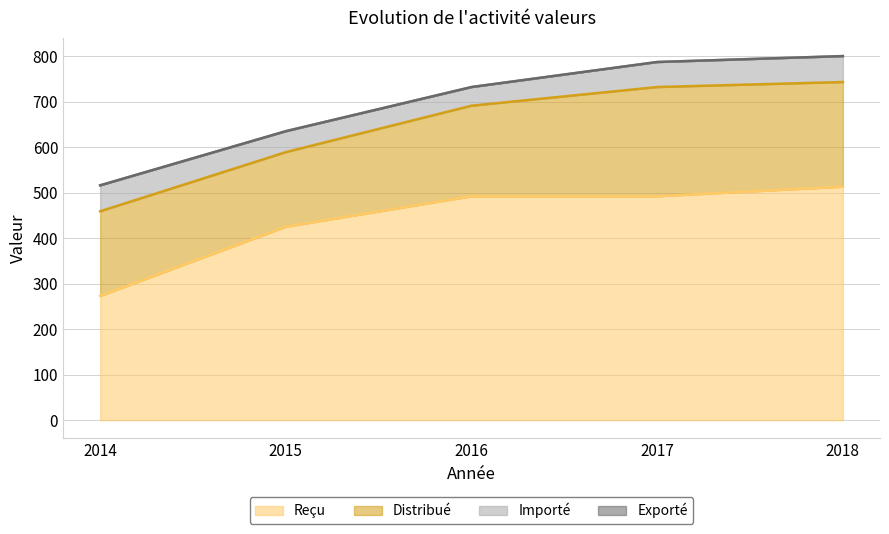

Does the chart display data point markers on the line(s)?

No